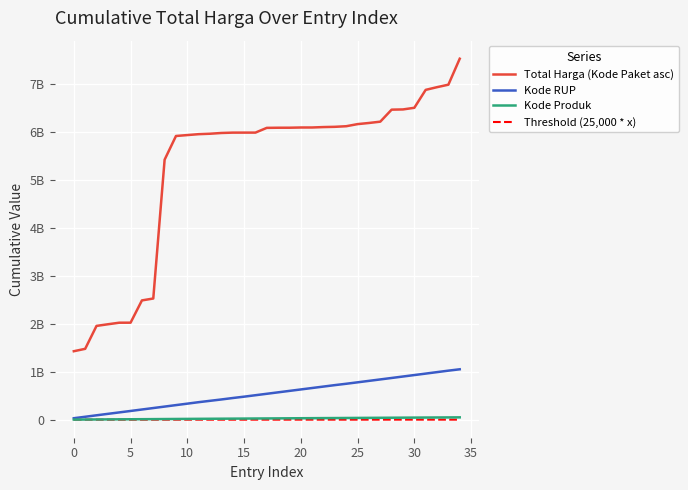

Does the chart have visible grid lines?

Yes